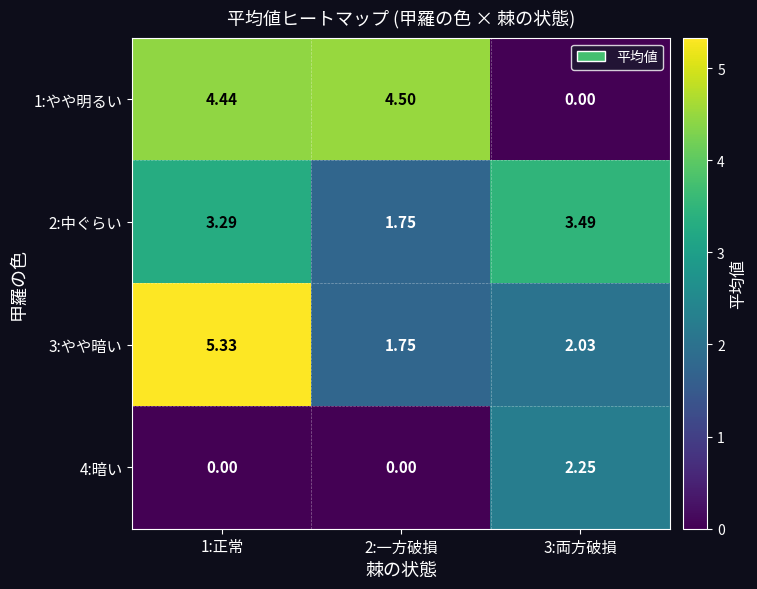

Is the value of 4:暗い at 2:一方破損 greater than the value of 3:やや暗い at 1:正常?

No